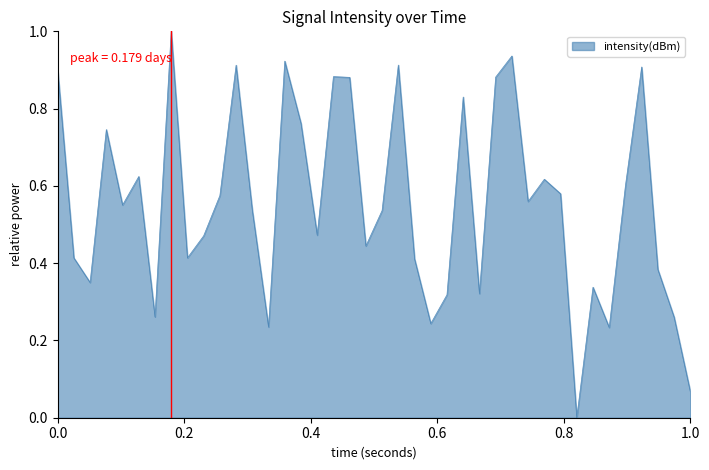

What is the sum of all values?

22.3